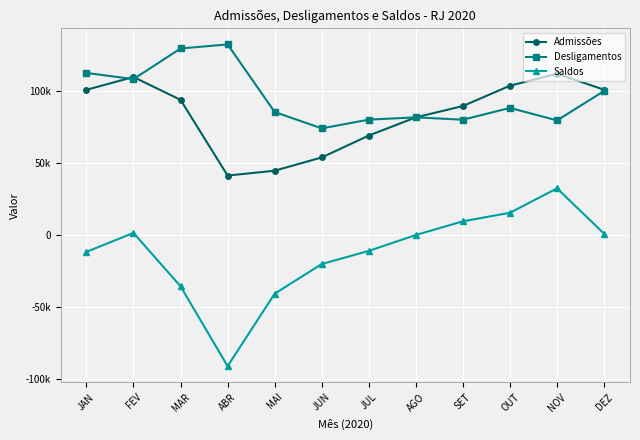

What is the difference between the second highest and second lowest values in the Desligamentos series?

50043